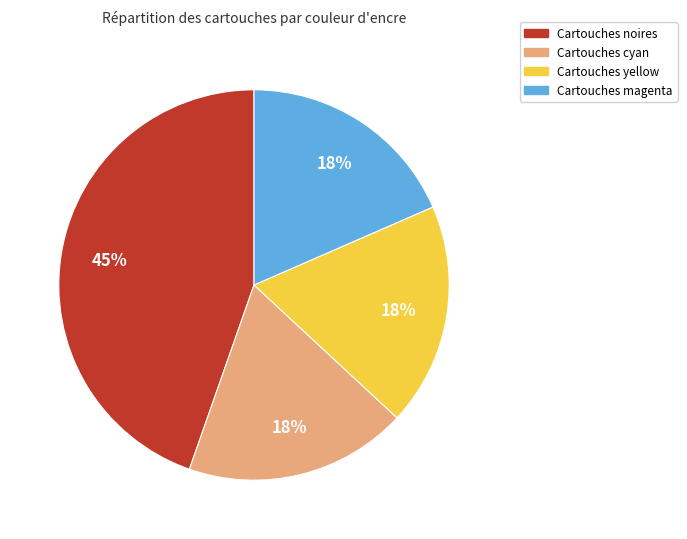

Is there a majority slice in this chart?

No